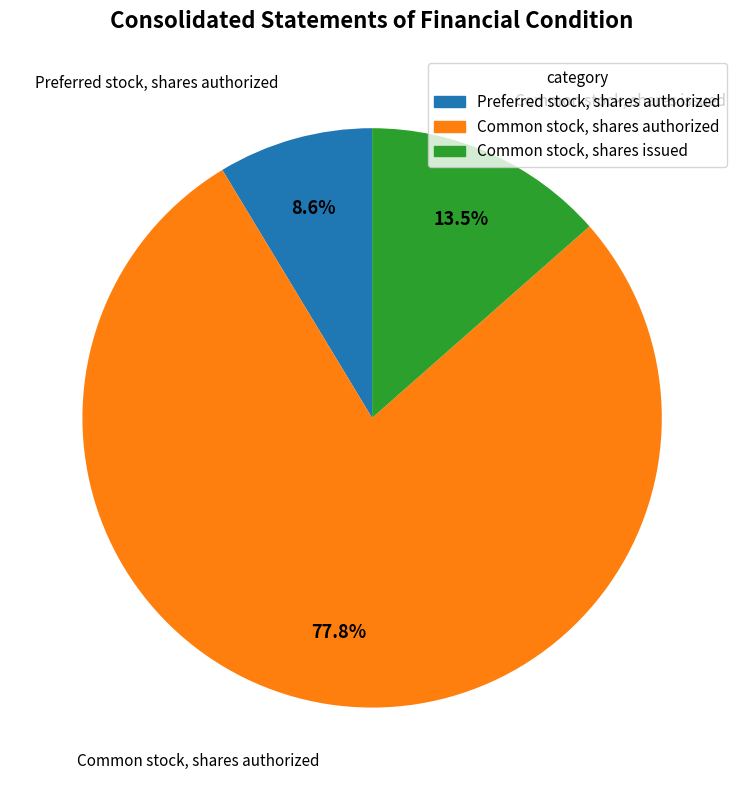

What is the smallest slice in the pie chart?

Preferred stock, shares authorized